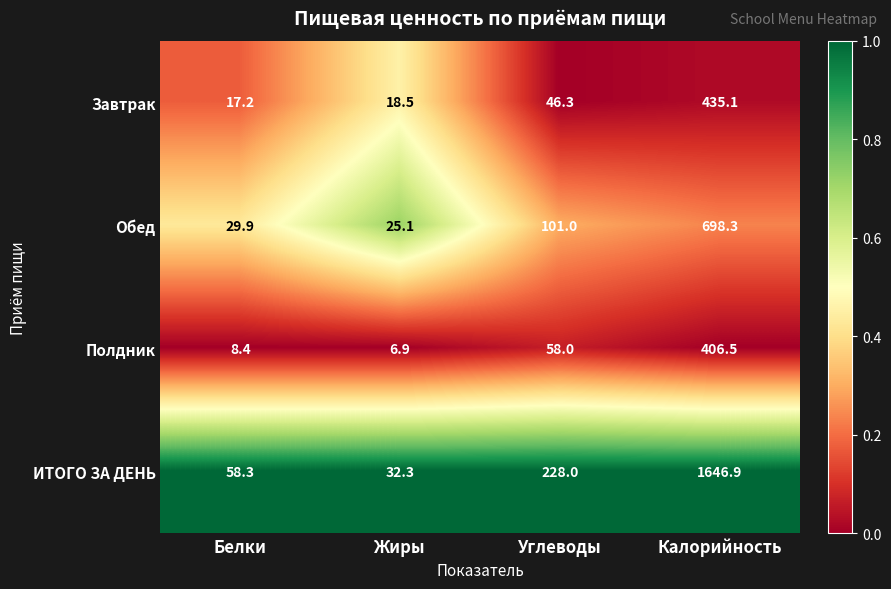

At which label is Полдник closest to 206?

Углеводы